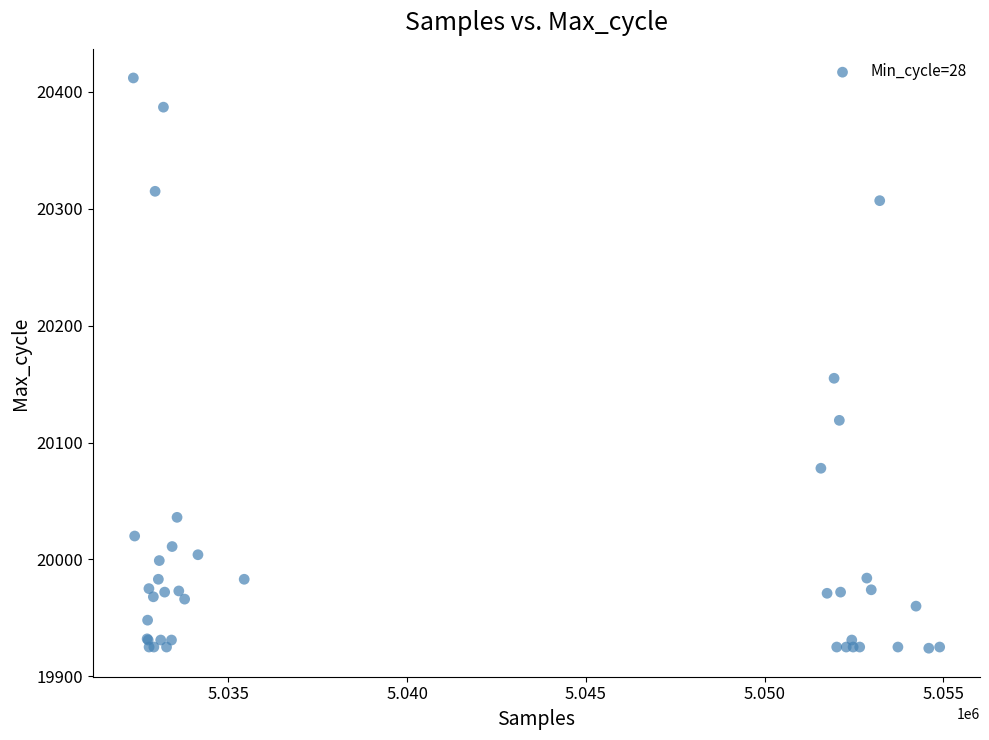

What Y value in the scatter plot is closest to 20168?

20155